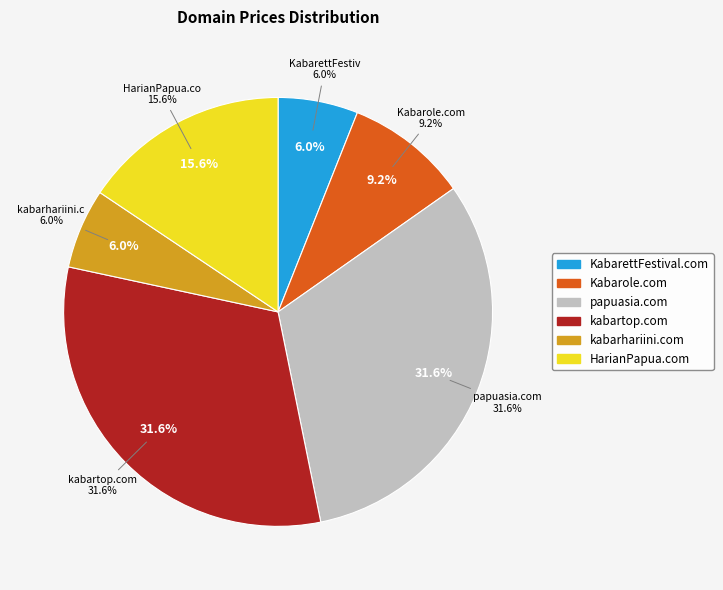

Which category has the smallest portion of the pie?

KabarettFestival.com